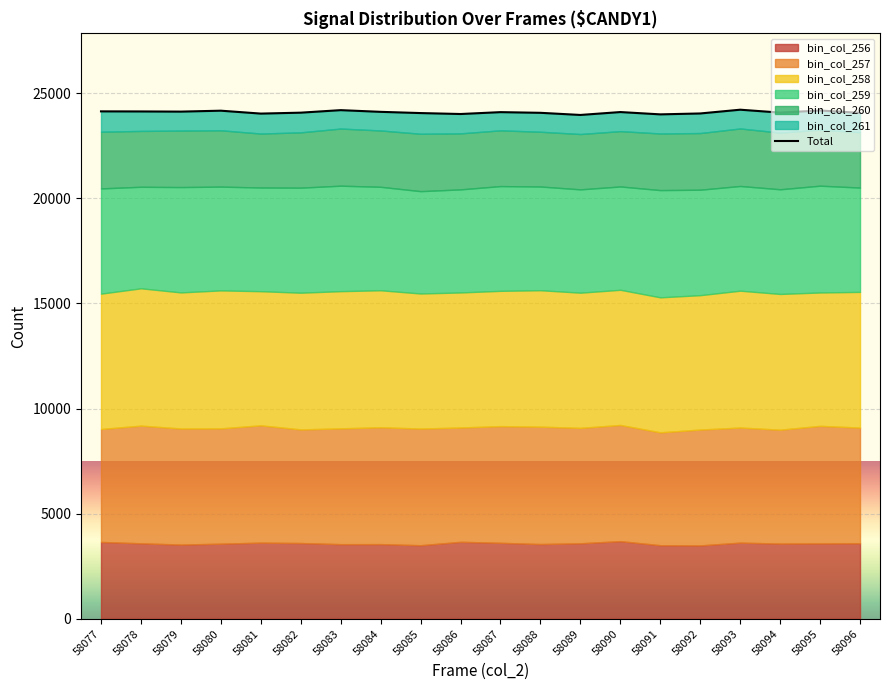

How many interior local valleys (lower than both neighbors) does the data have?

6